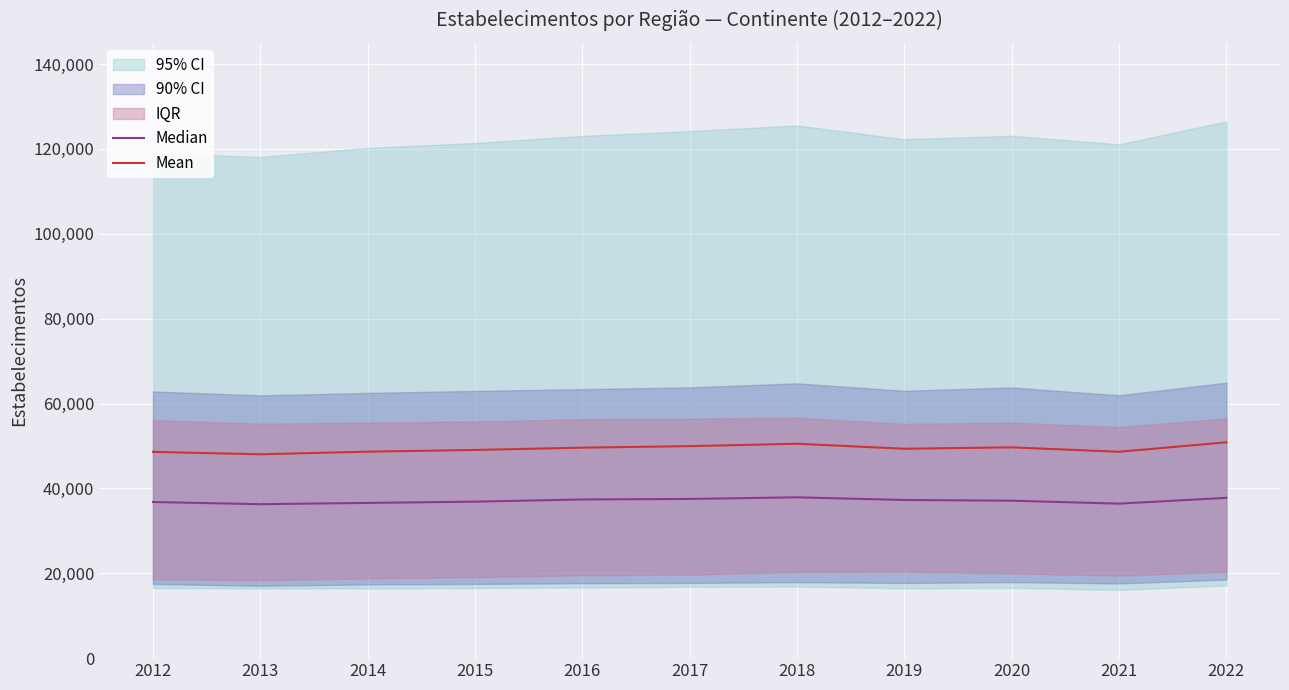

The value of Mean at 2020 is 73685.6. True or false?

False